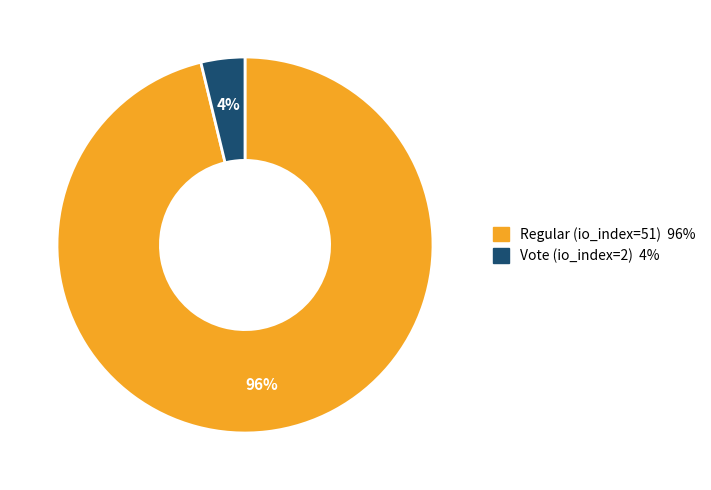

Is it true that Regular (io_index=51) is 86% of the pie?

False